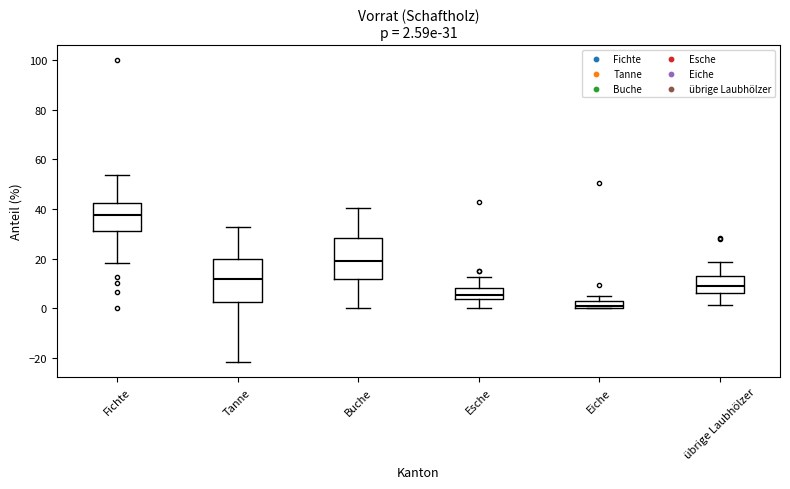

Which box has the lowest median line?

Eiche